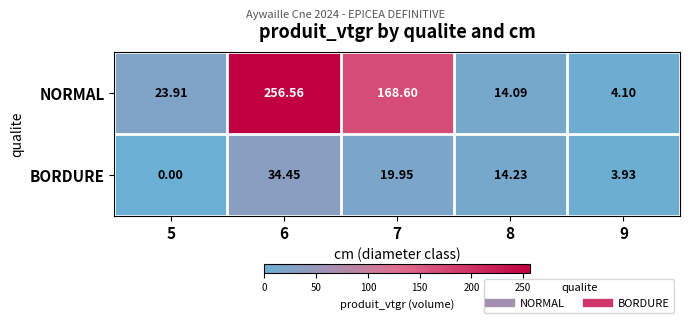

What is the maximum value shown in the chart?

256.6